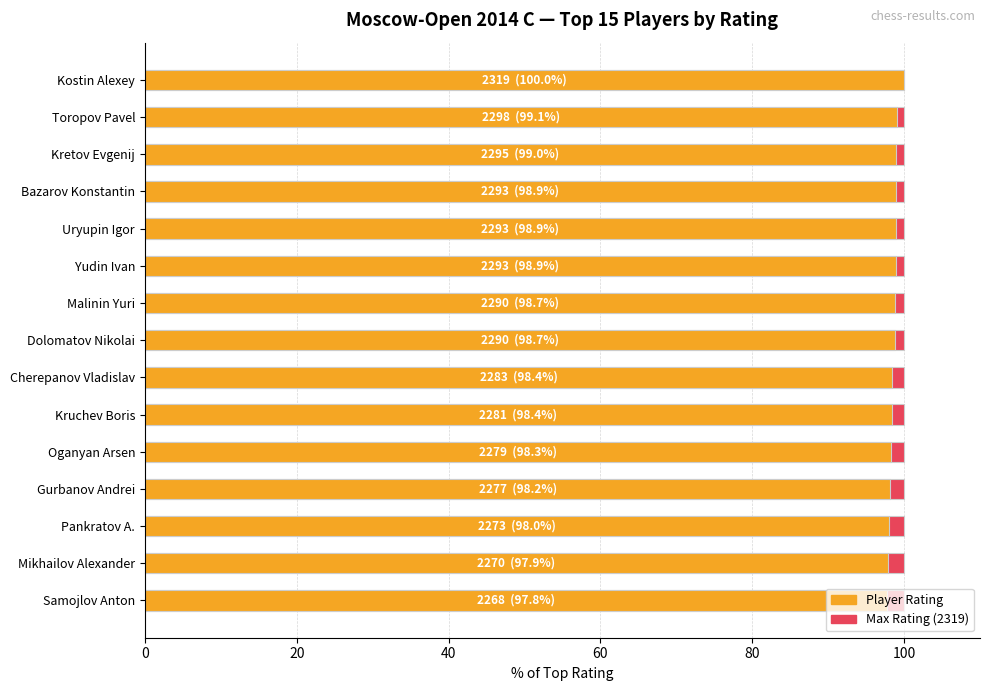

Is it true that Max Rating (2319) equals 0.2 at 0?

False